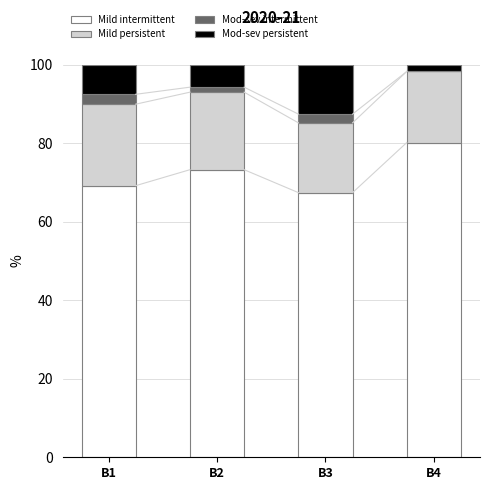

Reading left to right, what are the values for Mild intermittent?

B1=69.2	B2=73.2	B3=67.4	B4=80.2